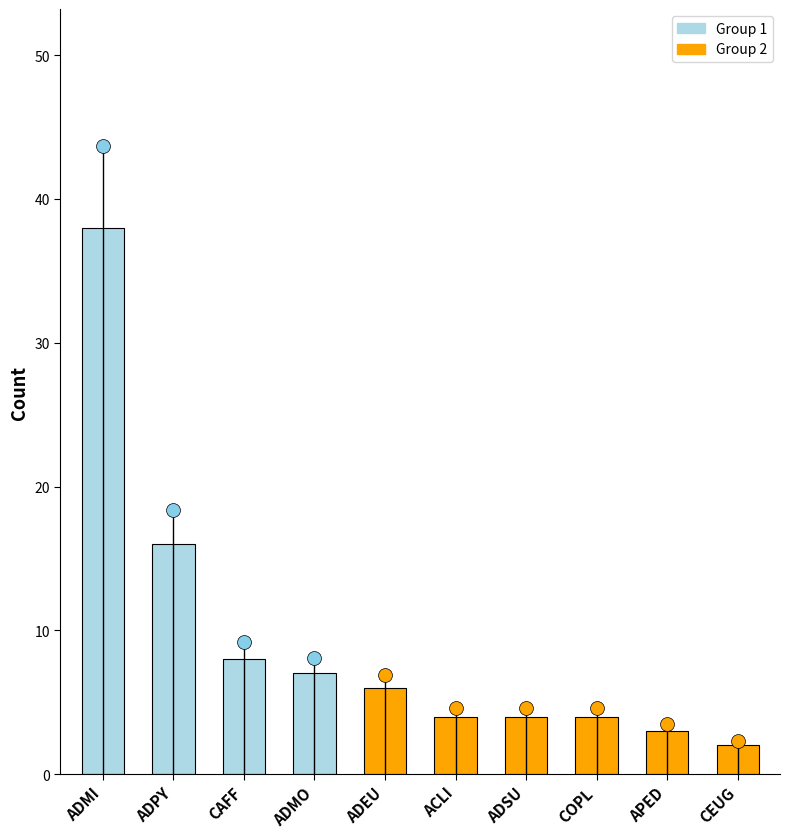

At which category does the chart reach its minimum across all series?

CEUG